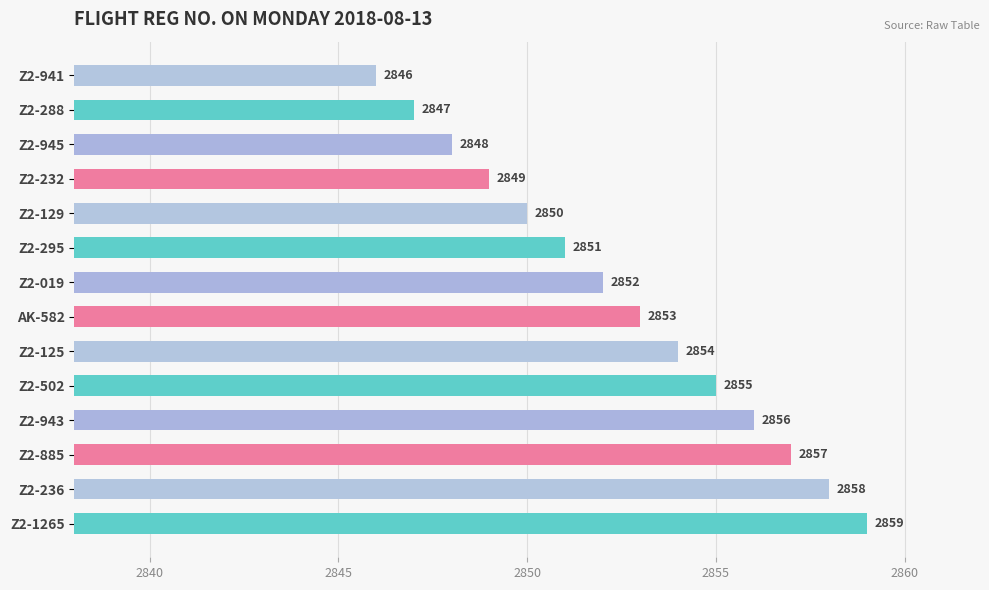

Reading bottom to top, list all the values displayed in this chart.

2859	2858	2857	2856	2855	2854	2853	2852	2851	2850	2849	2848	2847	2846